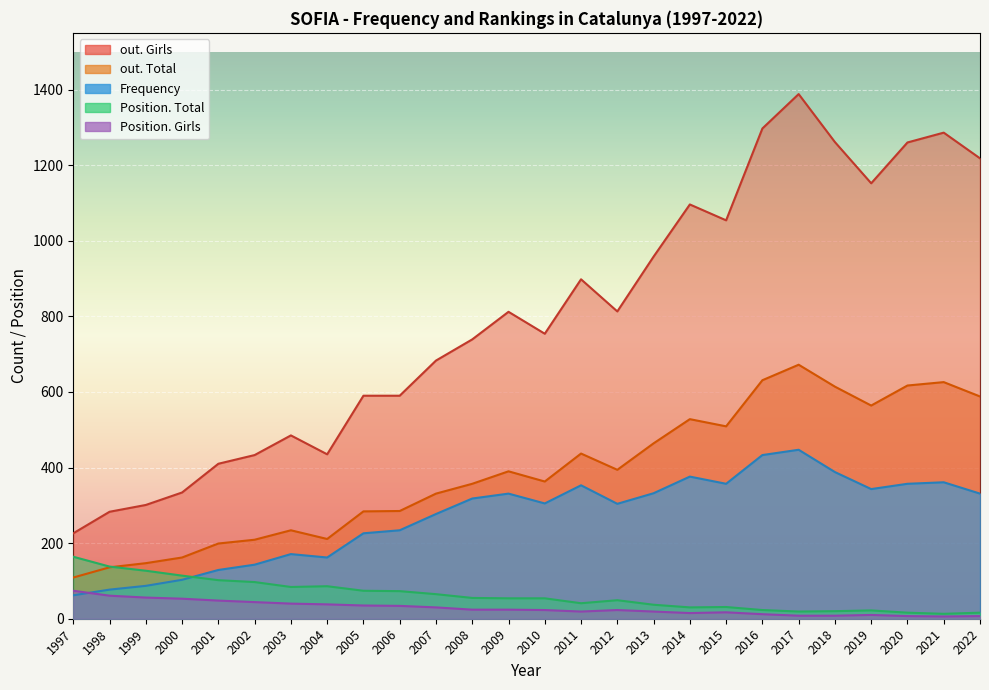

True or false: out. Girls and Position. Total cross at least once.

False